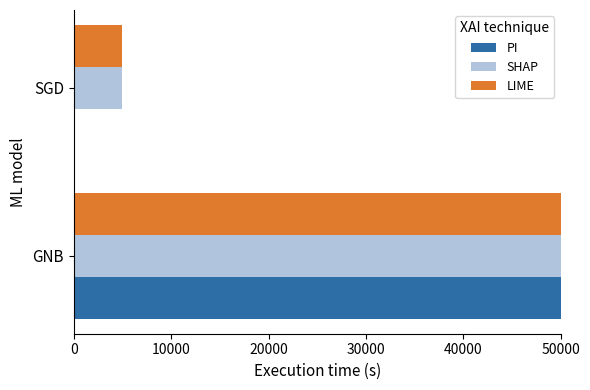

Reading left to right, what are all the values shown in this chart?

PI: 2500000	0
SHAP: 6820380	5000
LIME: 6775249	5000